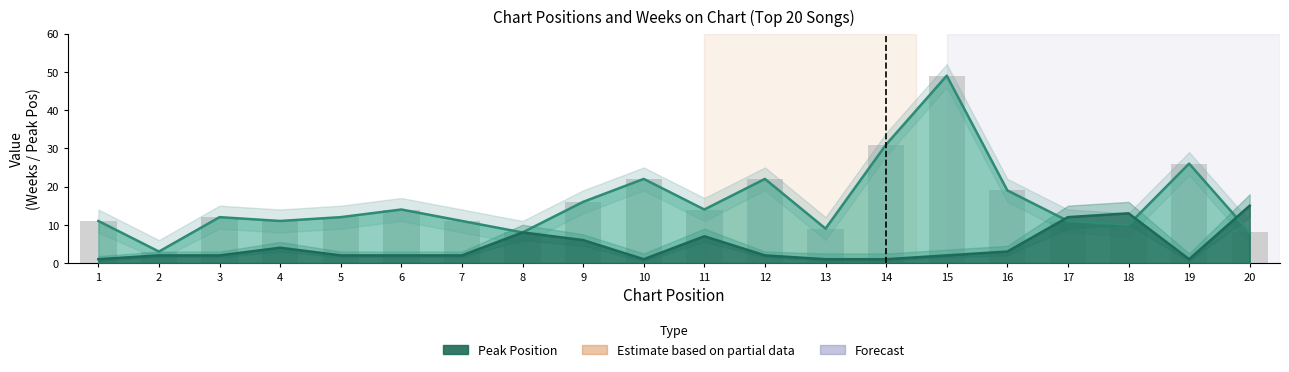

Between 7 and 14, which is larger?

7